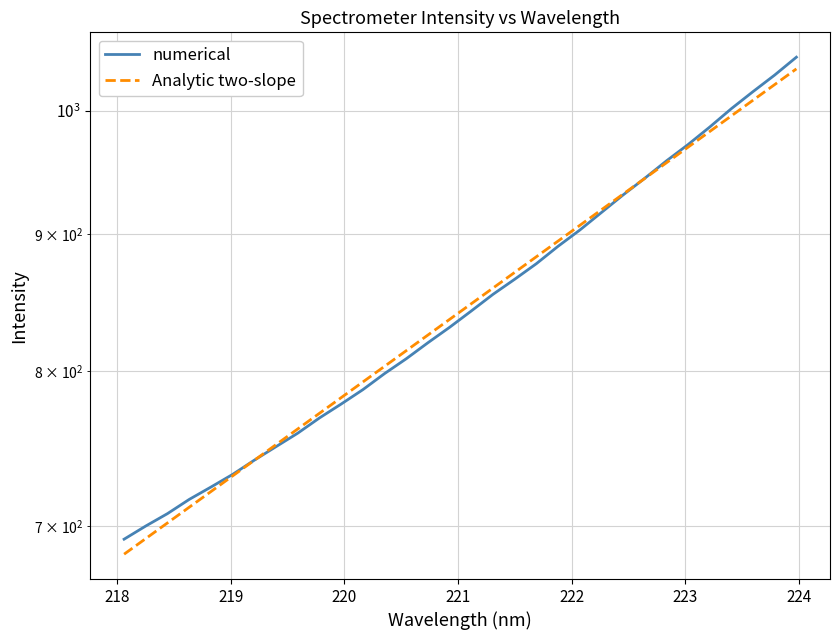

What are all the series names shown in the legend?

numerical, Analytic two-slope